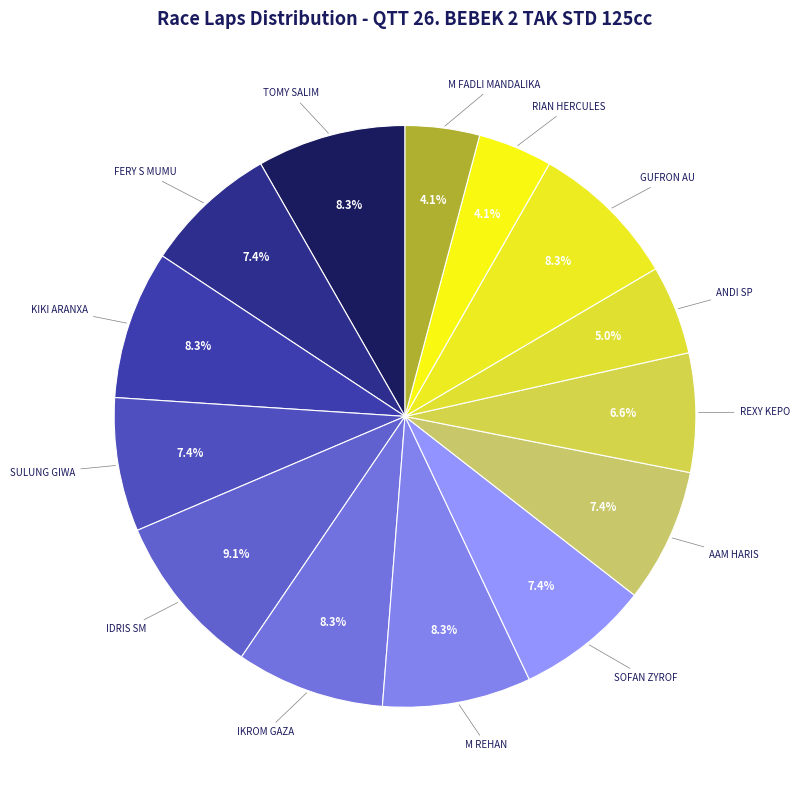

How many segments does this pie chart have?

14